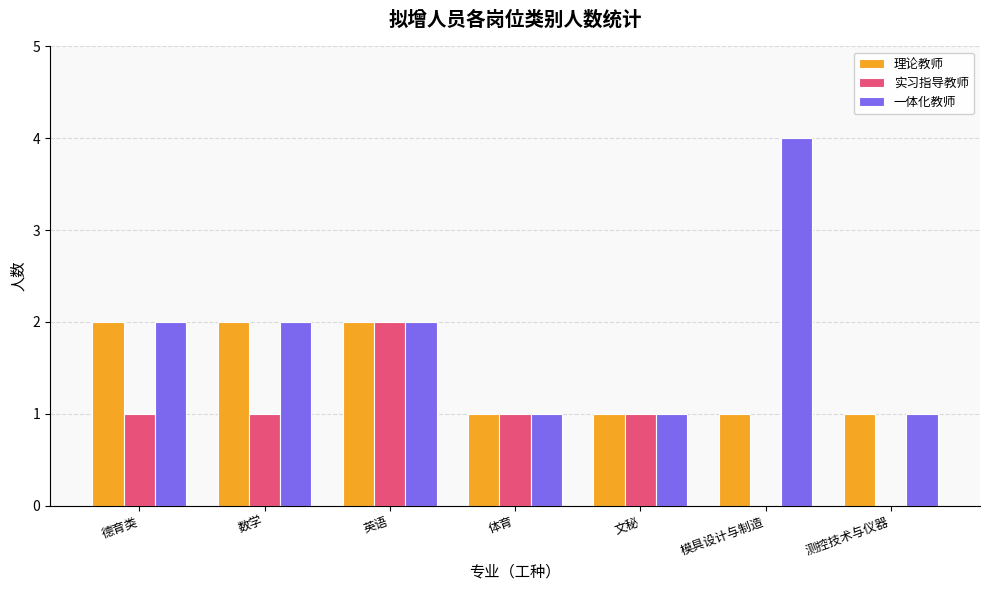

What are all the series names shown in the legend?

理论教师, 实习指导教师, 一体化教师